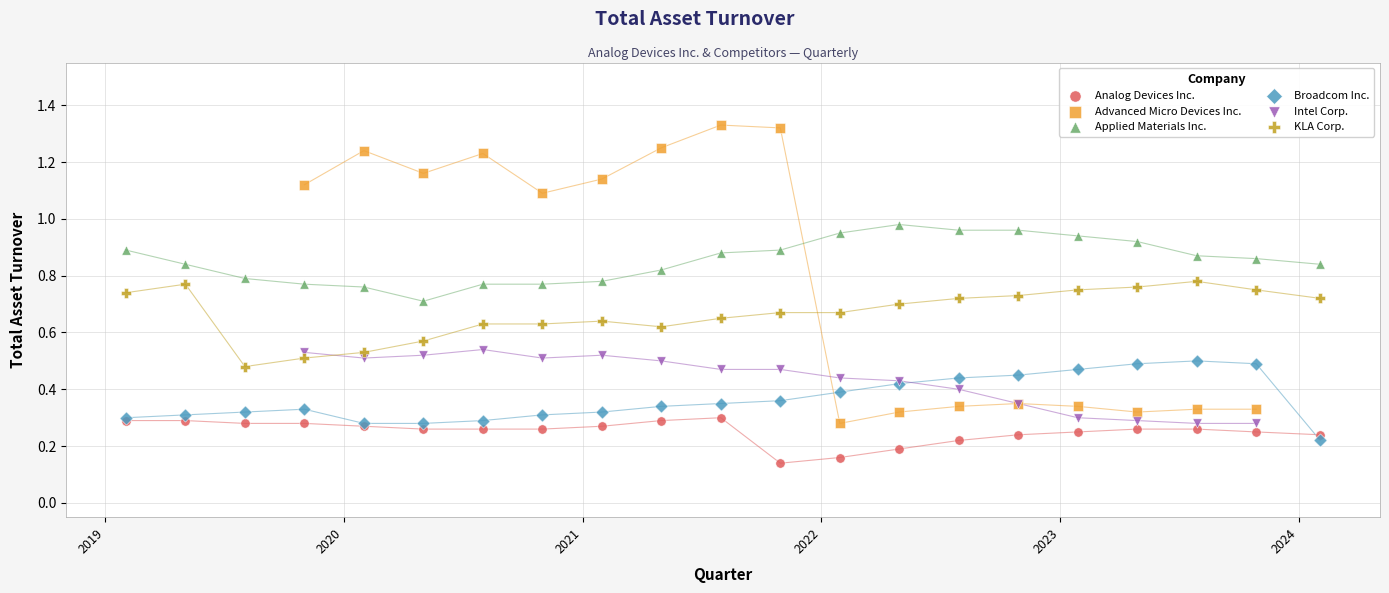

Which series reaches the maximum Y coordinate?

Advanced Micro Devices Inc.